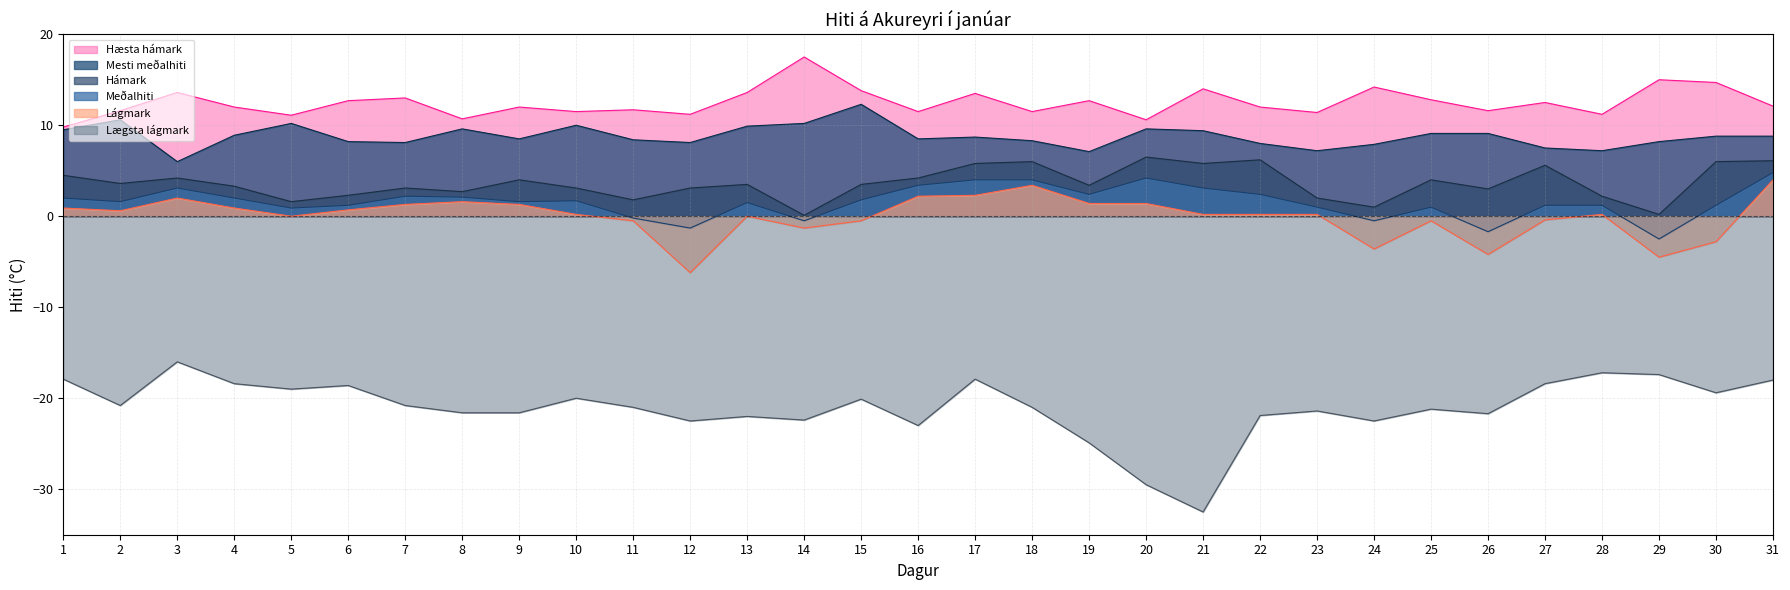

What is the total value across all series at 1?

8.8